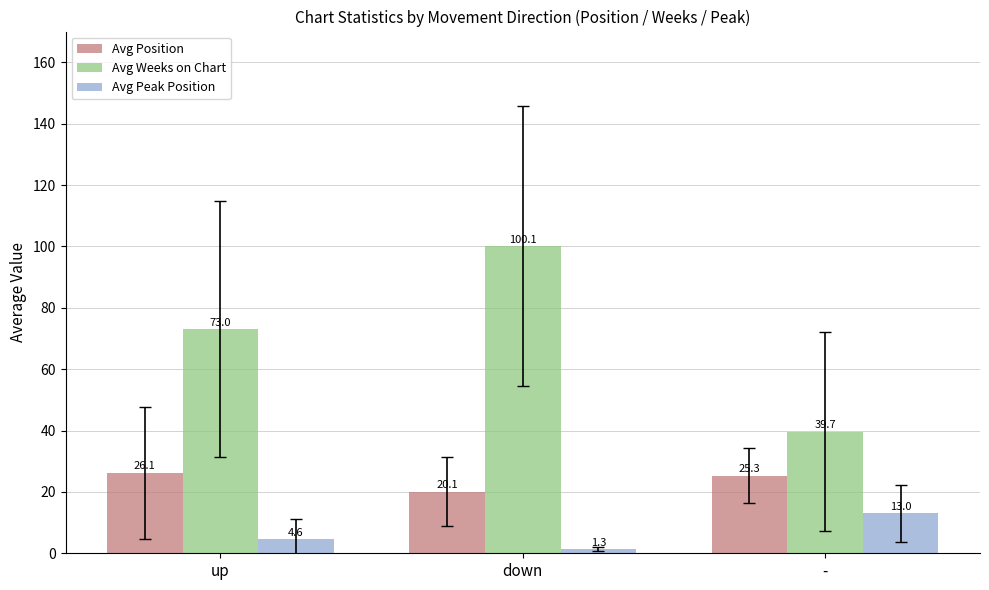

How many values in the Avg Weeks on Chart series are below 73?

1